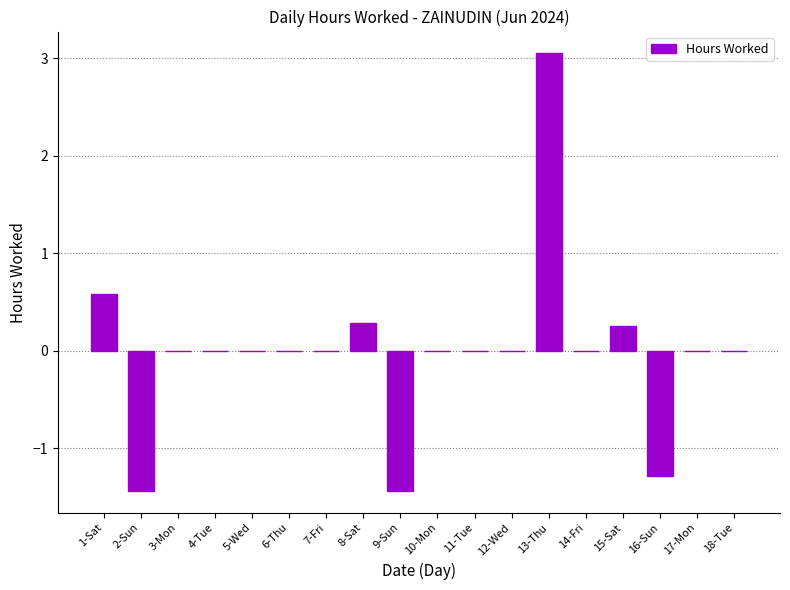

The chart shows a value of 0.3 at 15-Sat. True or false?

True